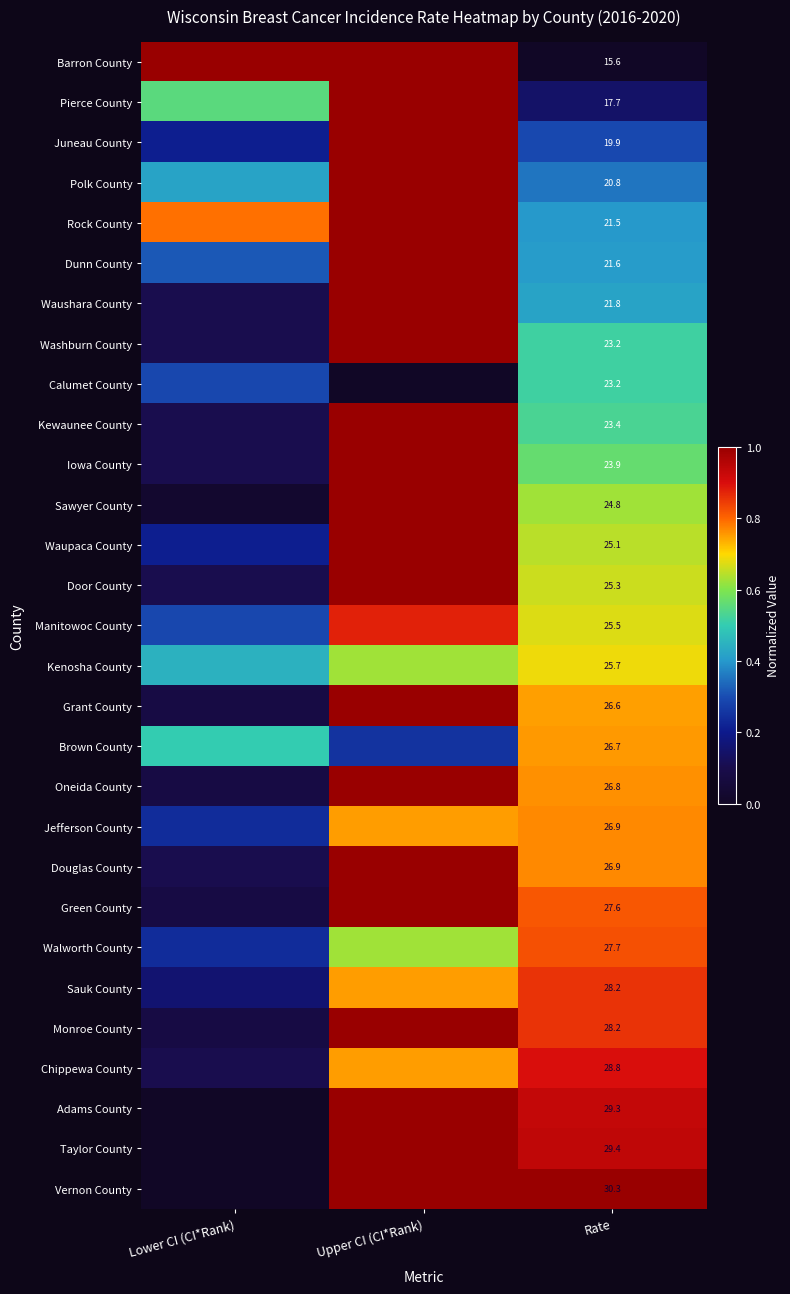

Which has a higher value, Upper CI (CI*Rank) or Lower CI (CI*Rank)?

Upper CI (CI*Rank)